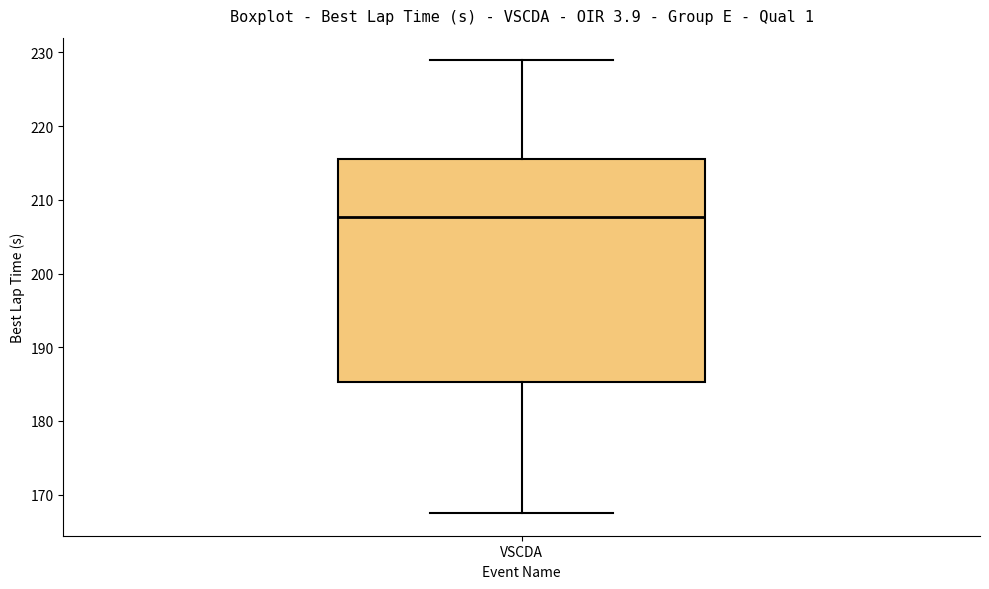

Read this box plot against the y-axis: the position of the median line, the range covered by the box, and the ends of both whiskers. The values are not printed on the chart, so give them approximately, as read against the axis.

median 208, box 185 to 216, whiskers 167 to 229